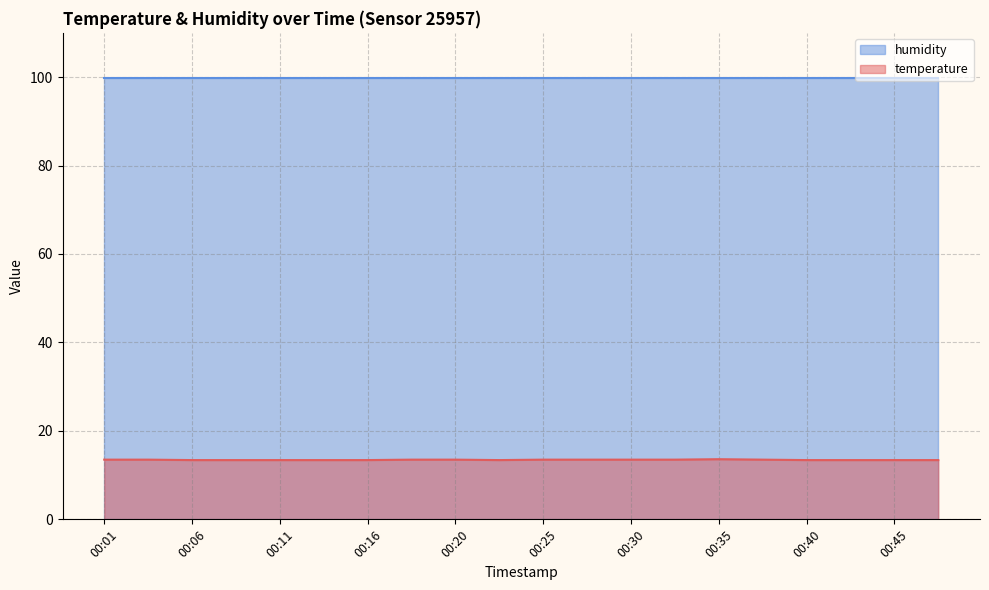

List the series in order of their overall mean, lowest first.

temperature, humidity